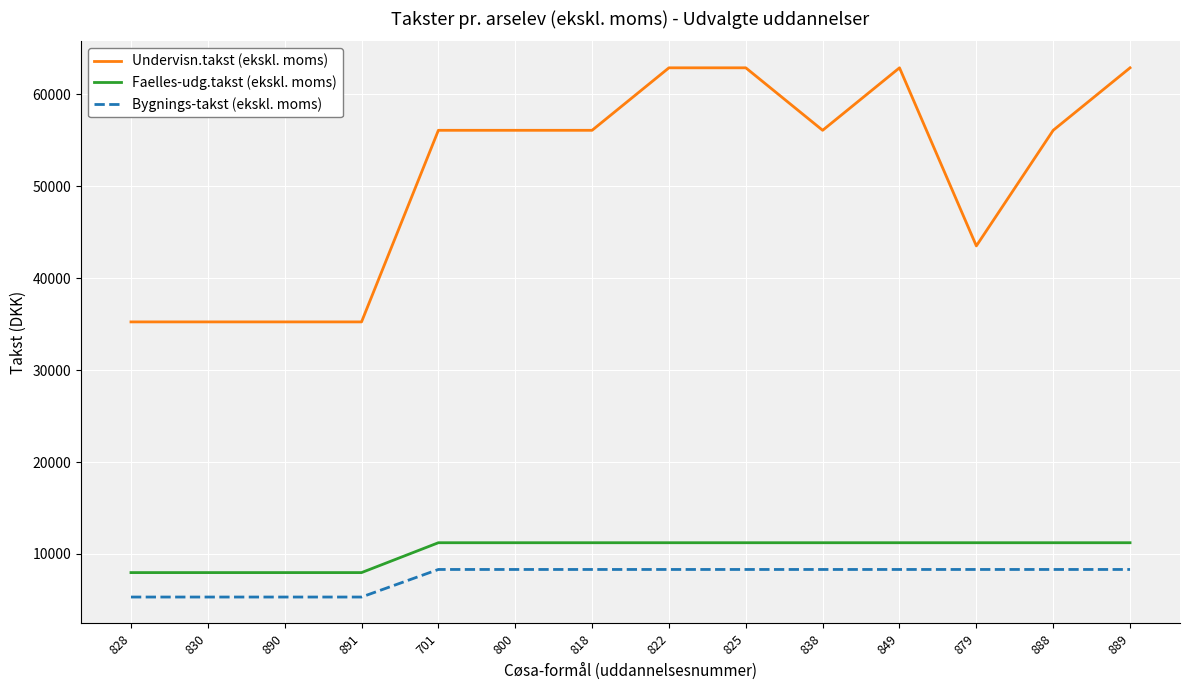

True or false: Faelles-udg.takst (ekskl. moms) and Undervisn.takst (ekskl. moms) intersect in this chart.

False